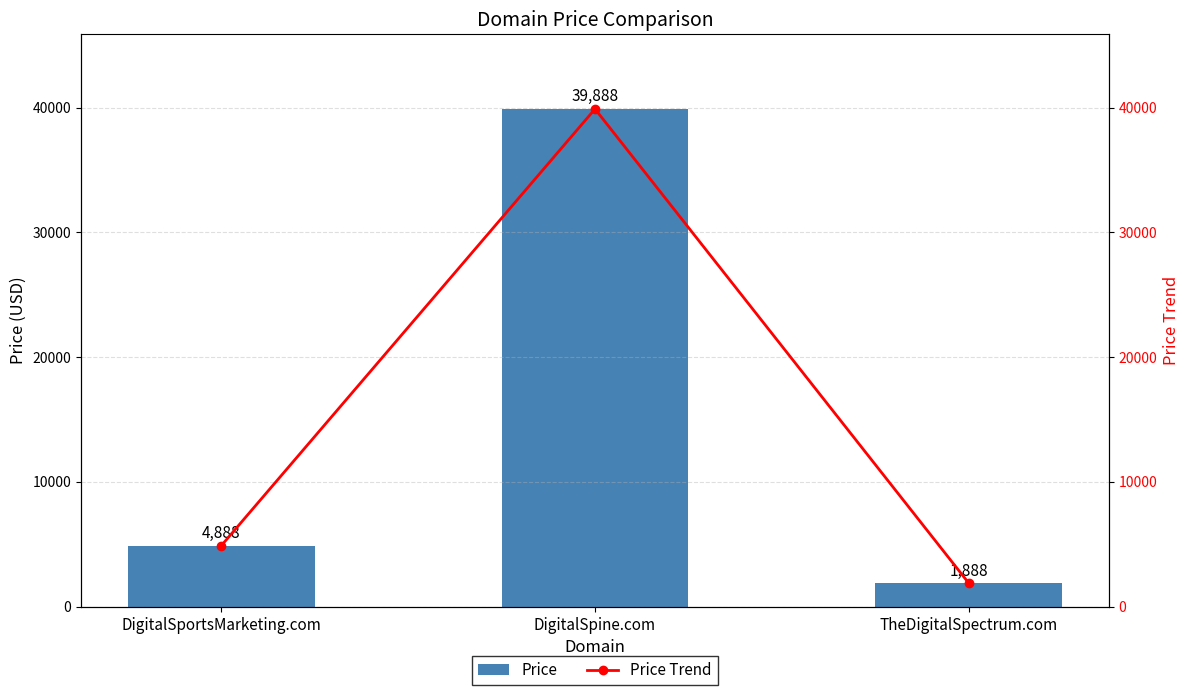

Read the Price Trend value at TheDigitalSpectrum.com, to the nearest 10.

1890